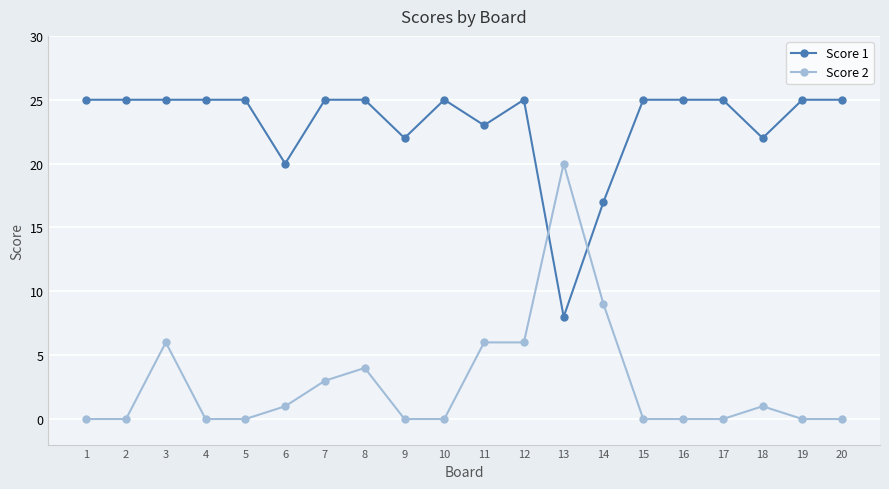

What is the difference between the Score 2 values at 3 and 17?

6